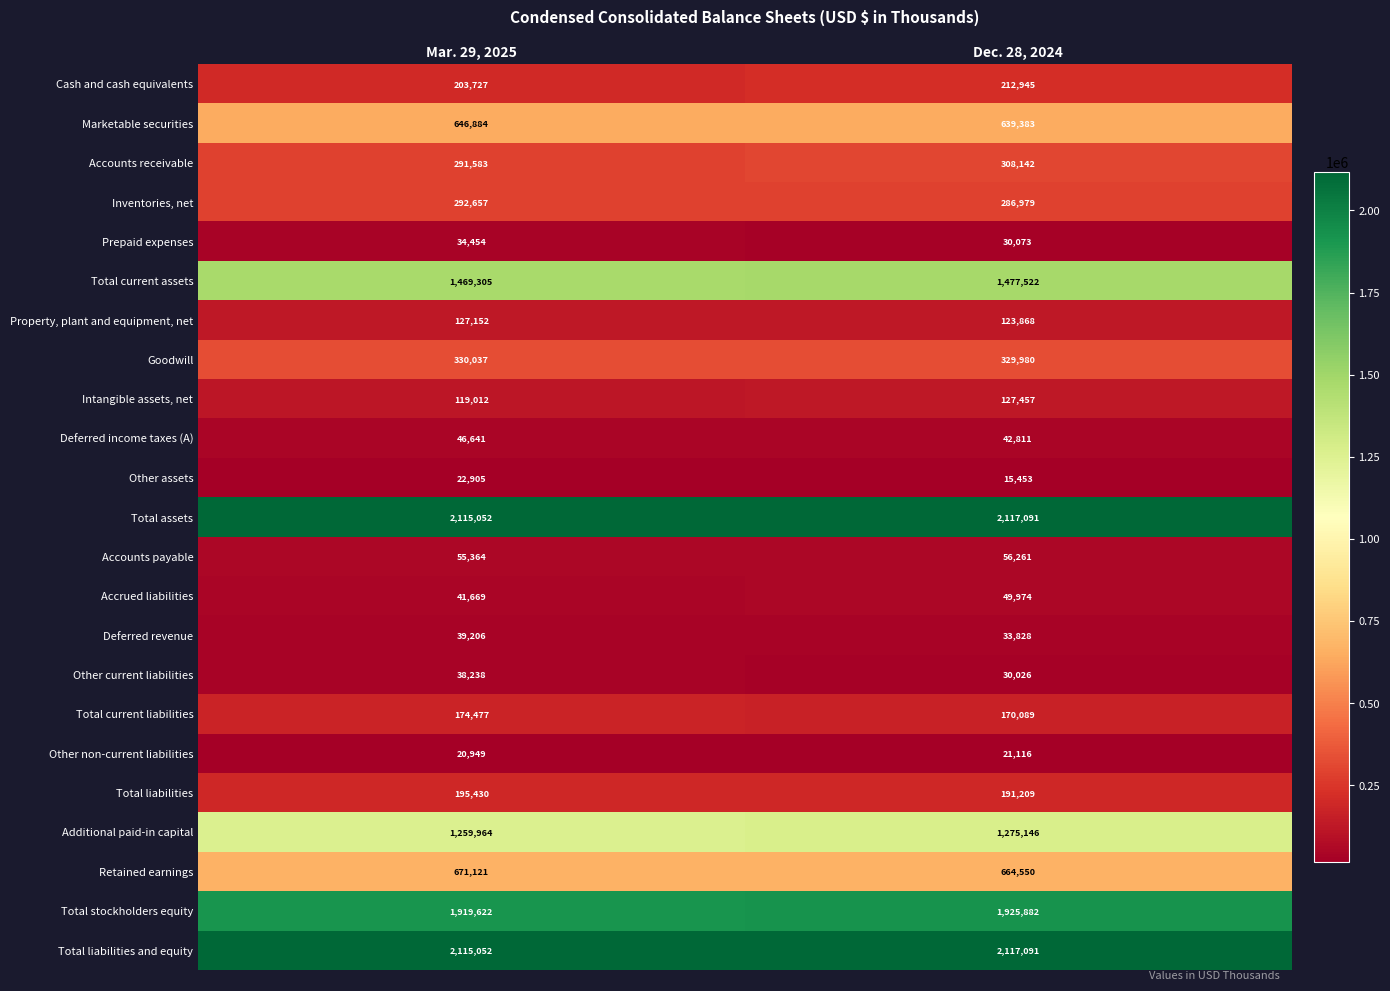

What is the difference between the maximum and minimum values in the Accounts payable series?

897